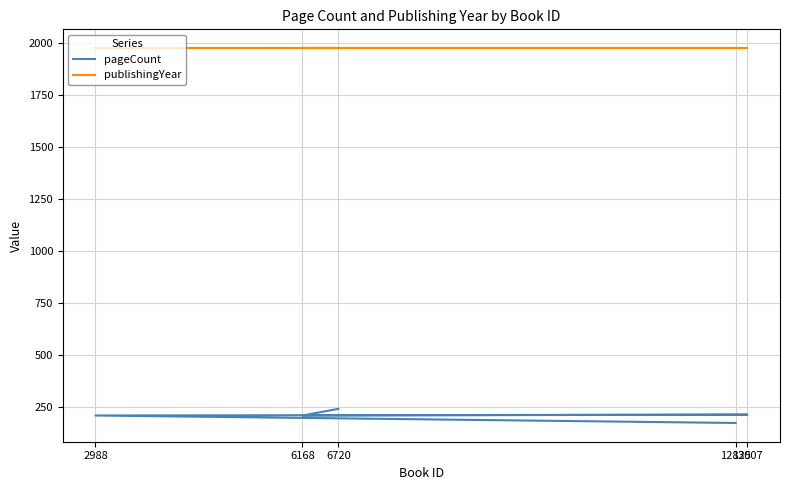

At how many categories does at least one series exceed 1887?

5